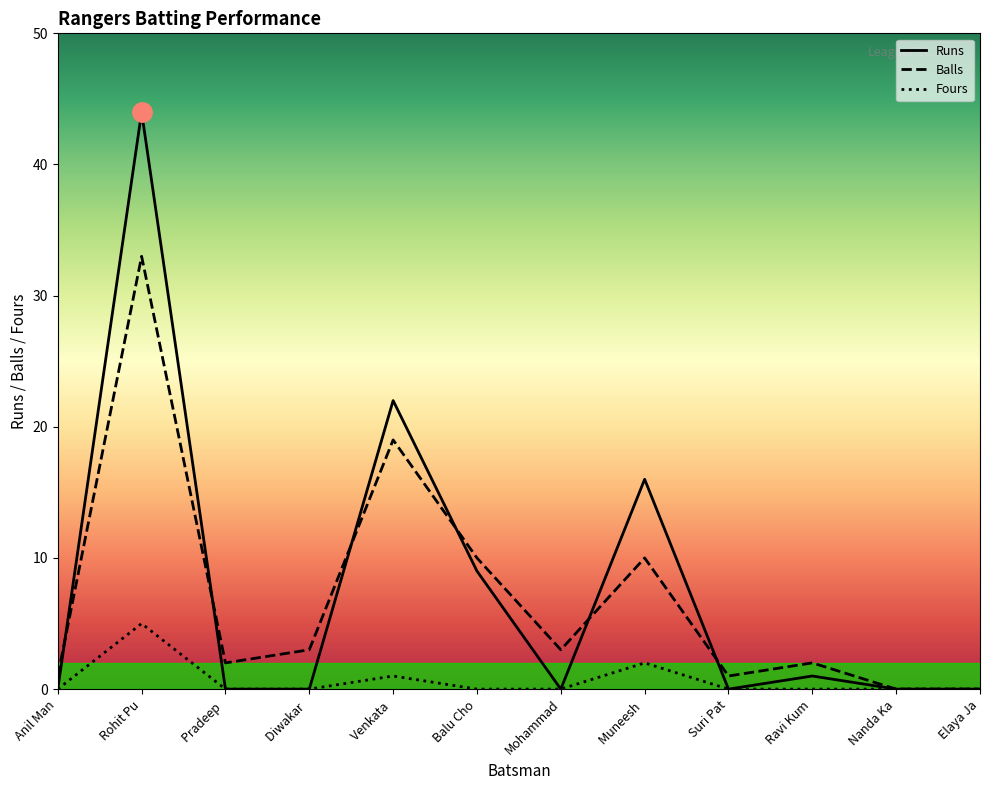

At which category is the sum across all series the highest?

Rohit Pu